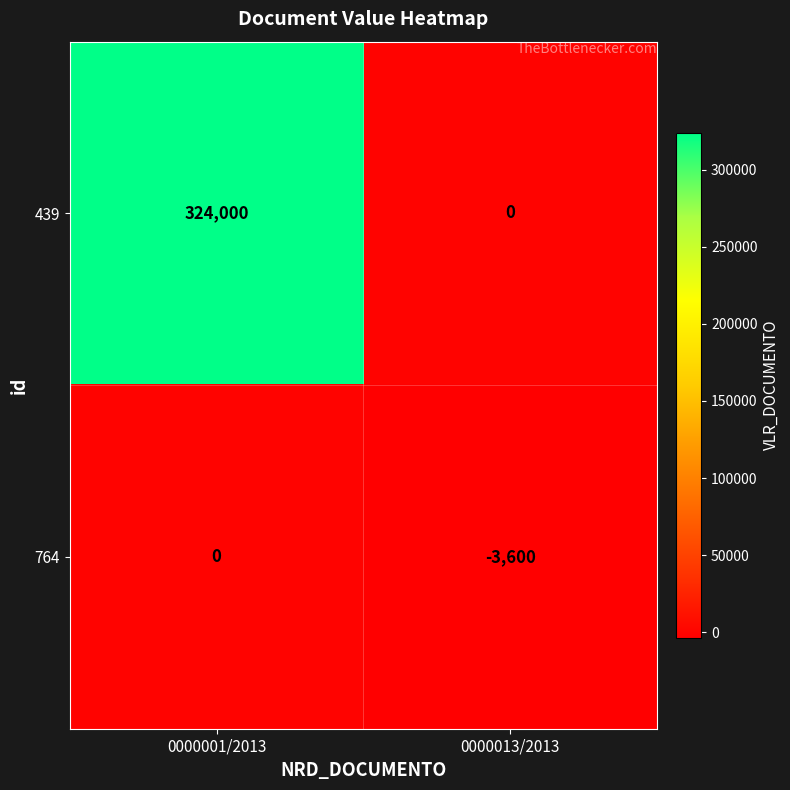

At which label is 764 closest to -1800?

0000001/2013